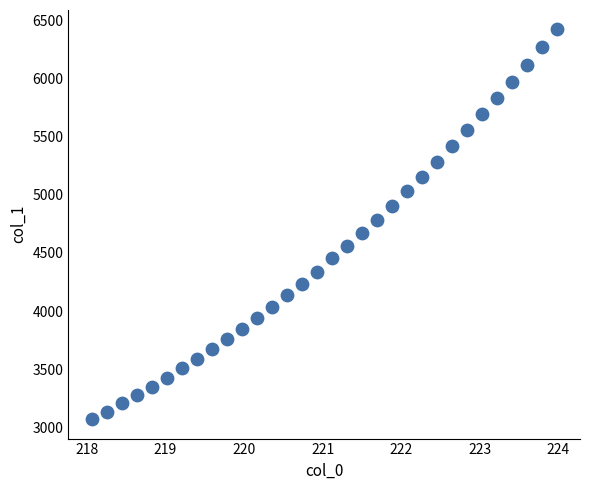

What is the range of Y values (max minus min)?

3346.4